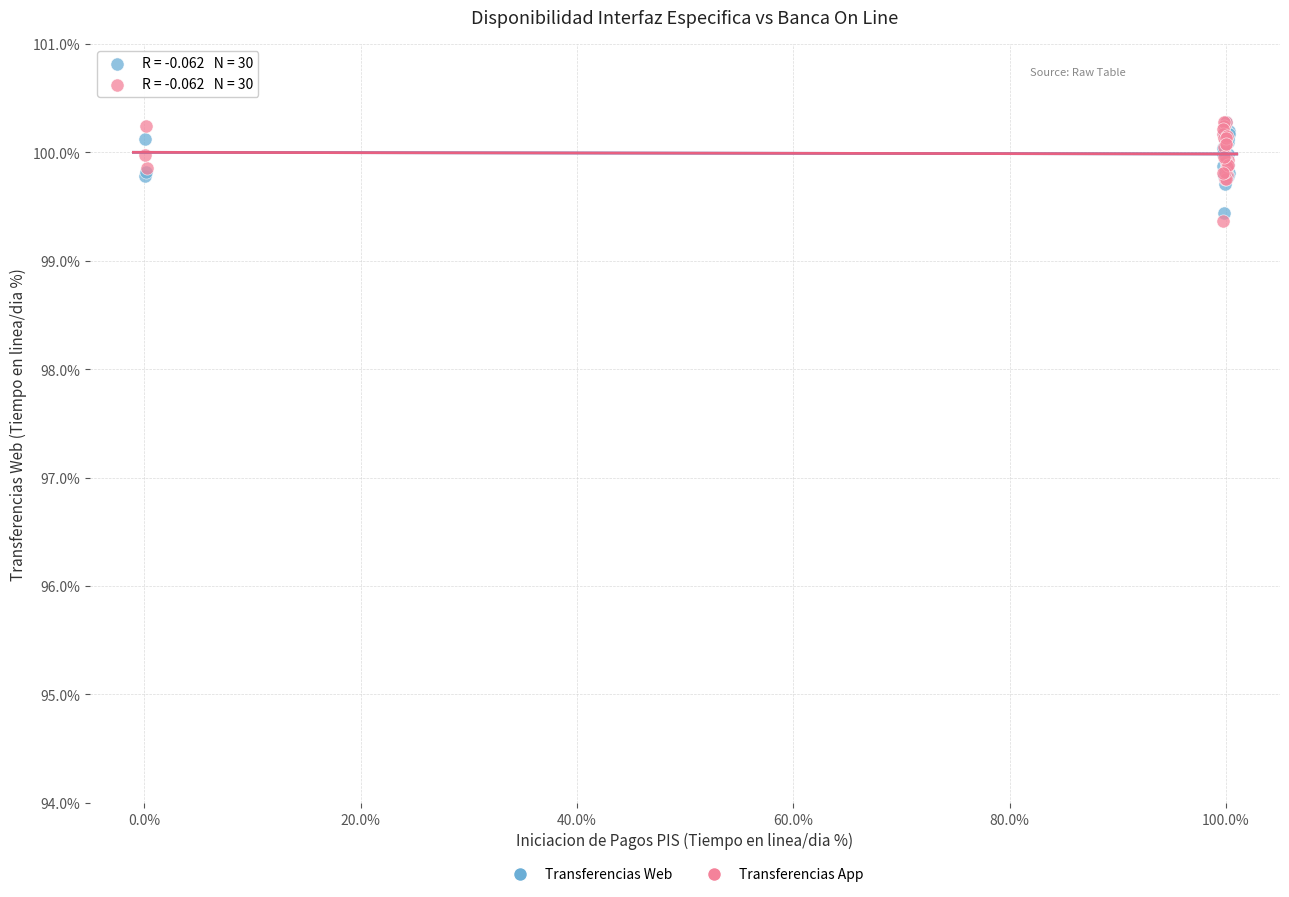

Which series has the largest Y range (max minus min)?

Transferencias App